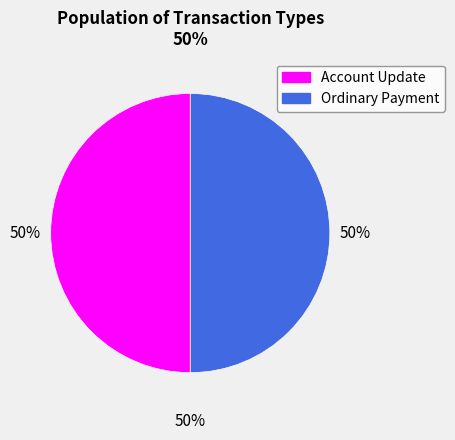

Does Account Update represent more than half of the total?

No